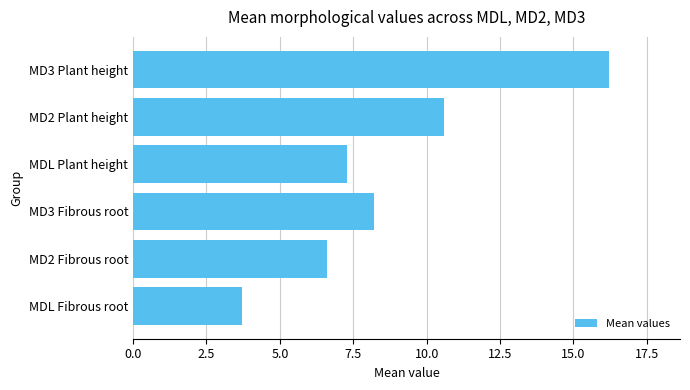

At which label is the value closest to 9?

MD3 Fibrous root